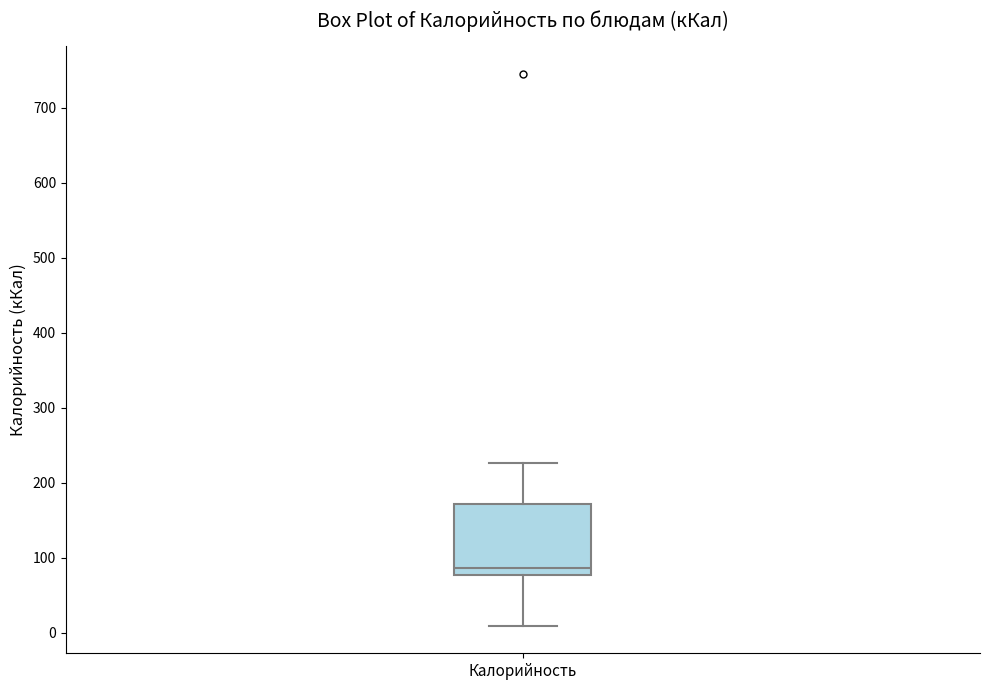

Where is the upper edge of the box for Калорийность on the y-axis? The values are not printed on the chart, so give them approximately, as read against the axis.

170